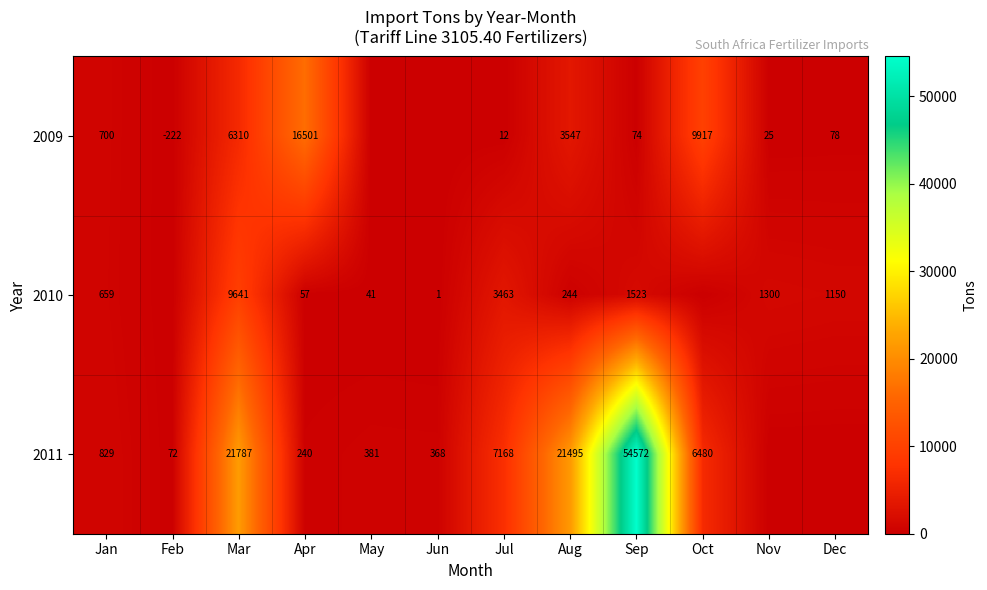

How many categories are shown in the chart?

12